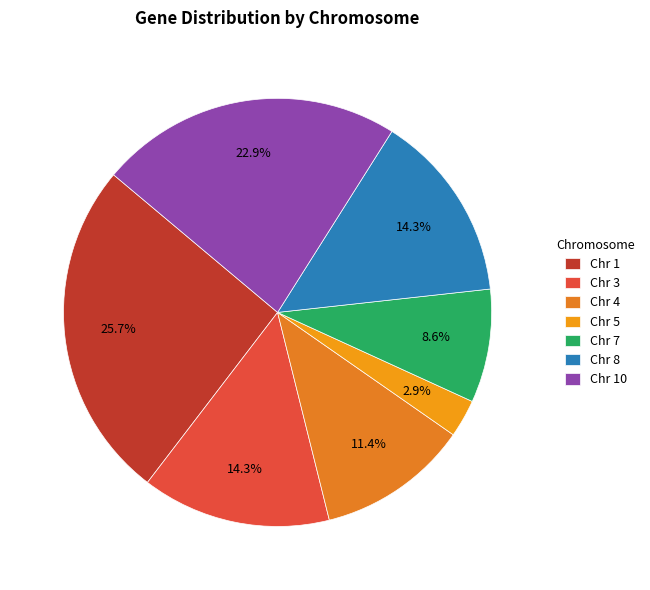

Count the number of slices in the pie.

7